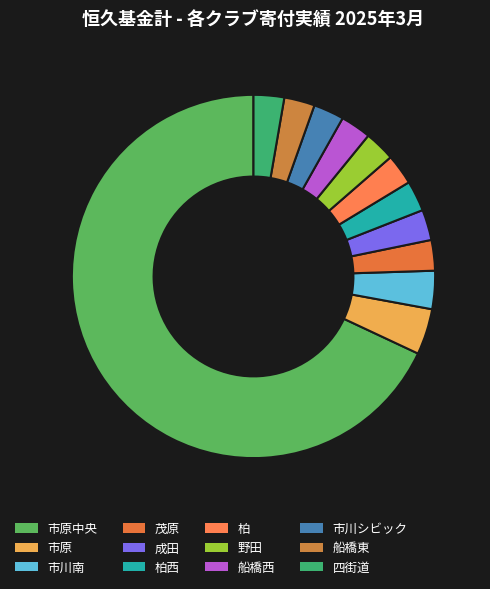

Rank the categories by value from lowest to highest.

茂原, 成田, 柏西, 柏, 野田, 船橋西, 市川シビック, 船橋東, 四街道, 市川南, 市原, 市原中央